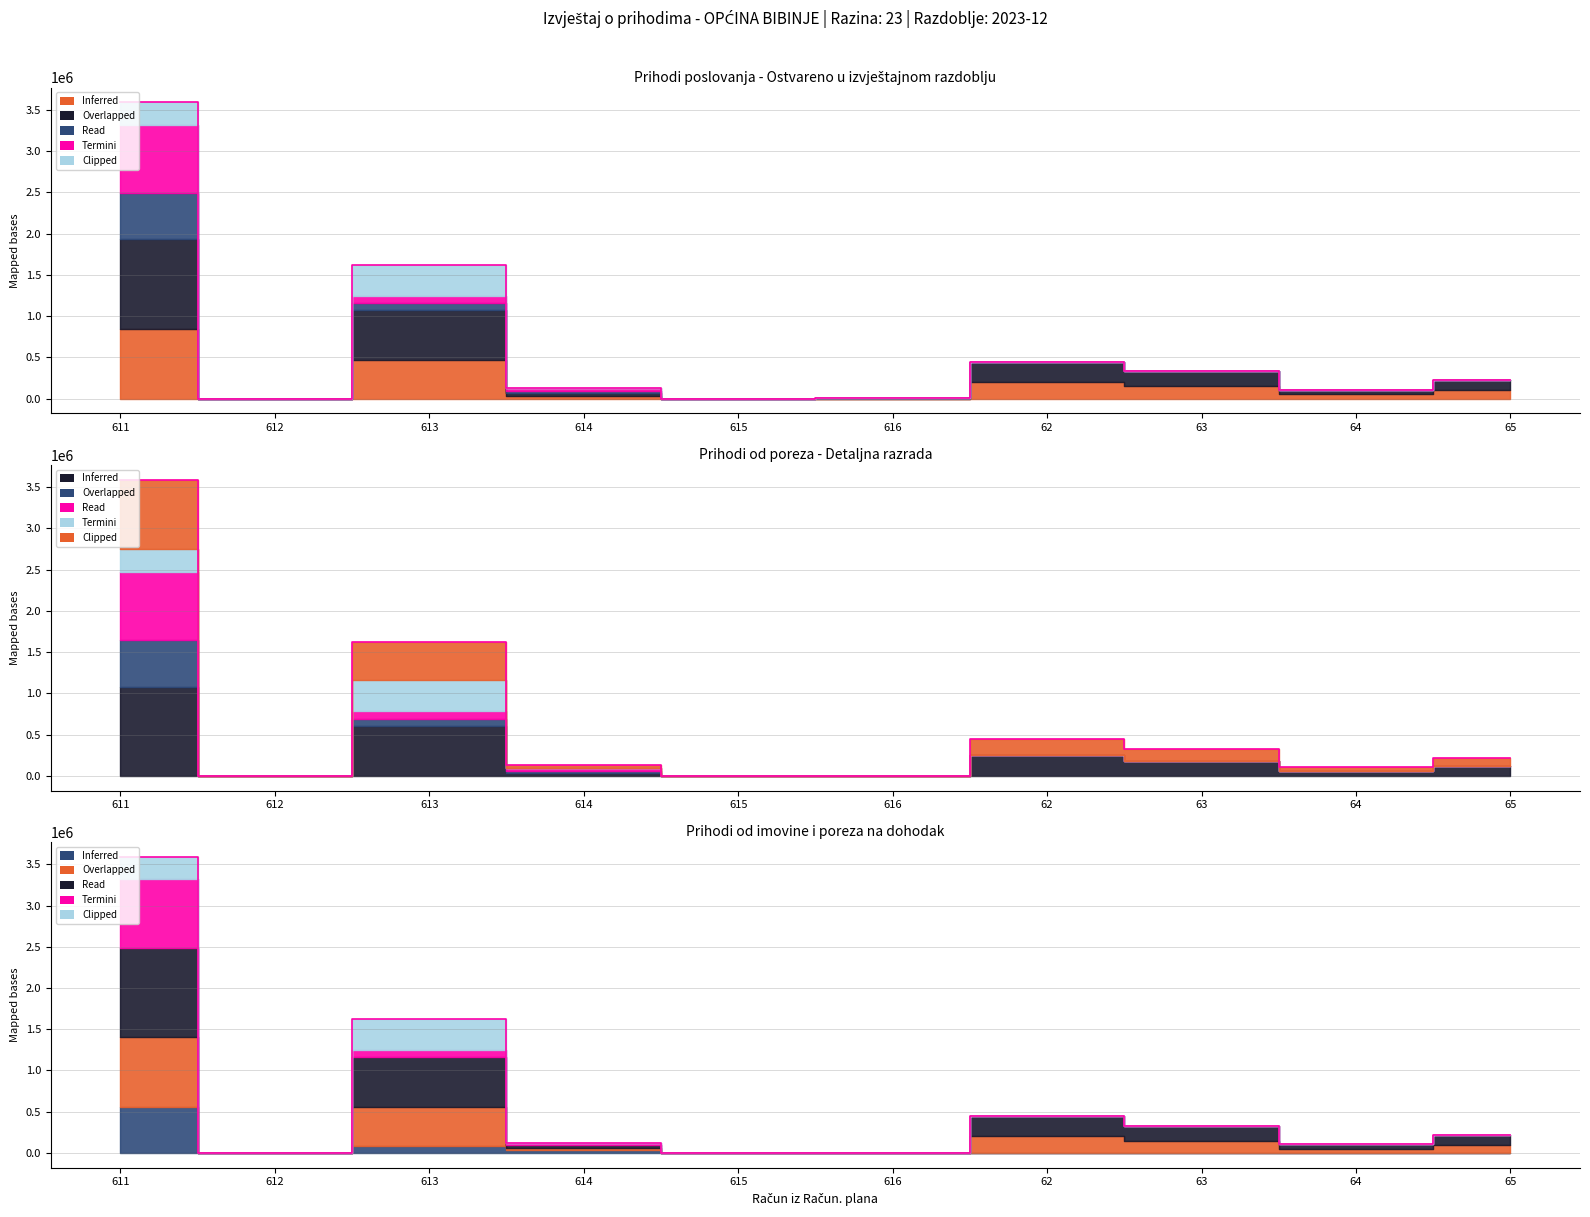

What is the difference between the values at 65 and 62?

230000.0